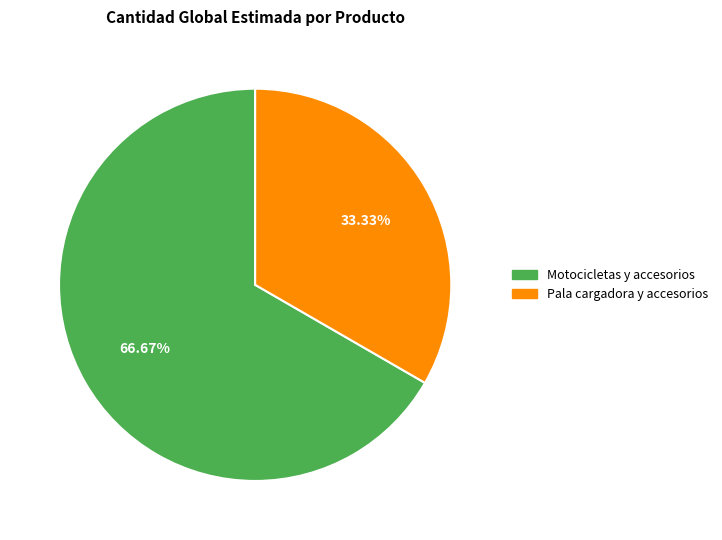

To the nearest percent, what portion does Motocicletas y accesorios represent?

67%